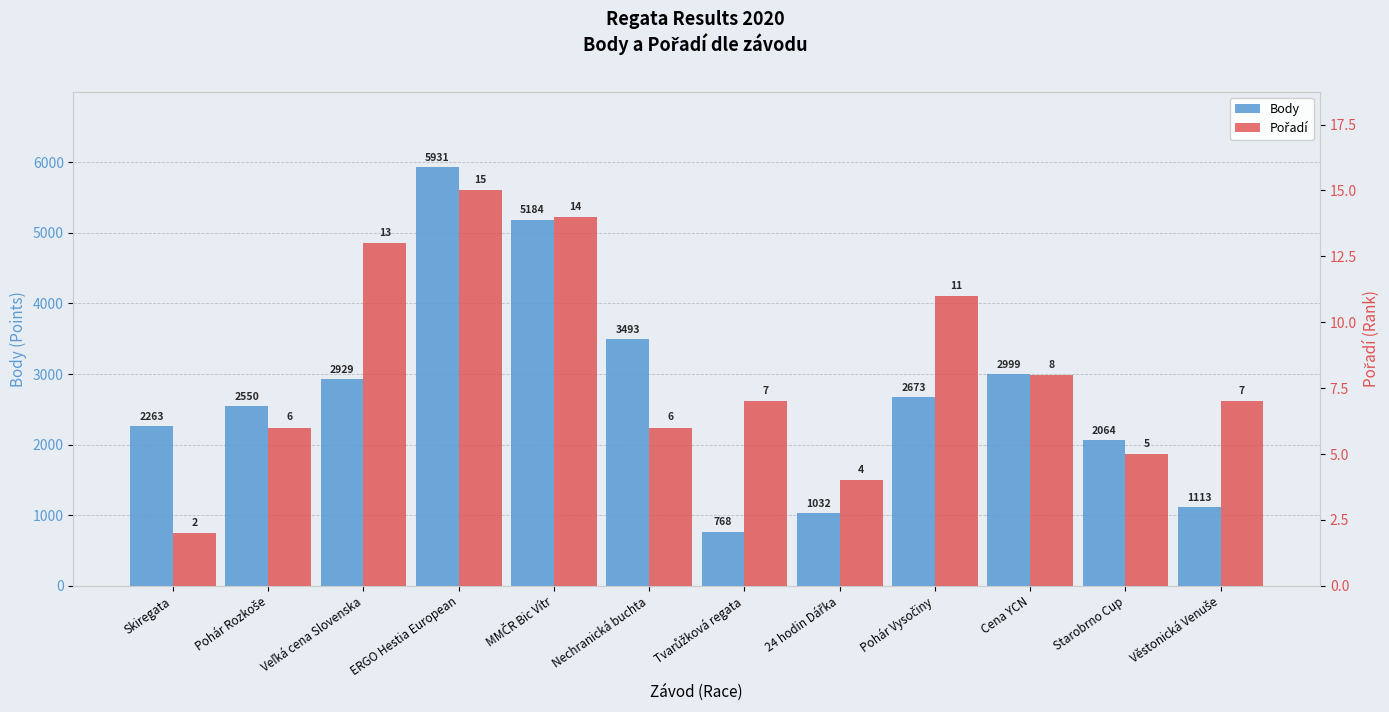

The Body series shows 465 at Starobrno Cup. True or false?

False